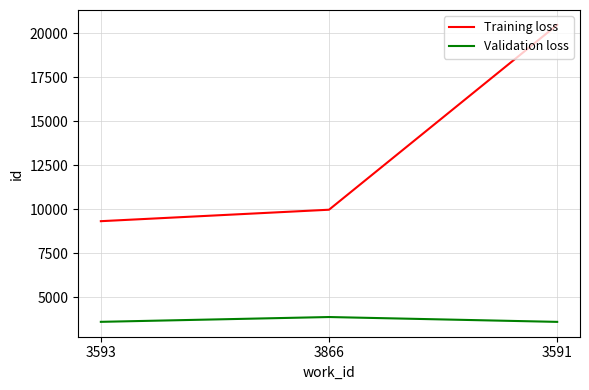

What is the difference between the maximum and minimum values in the Validation loss series?

275